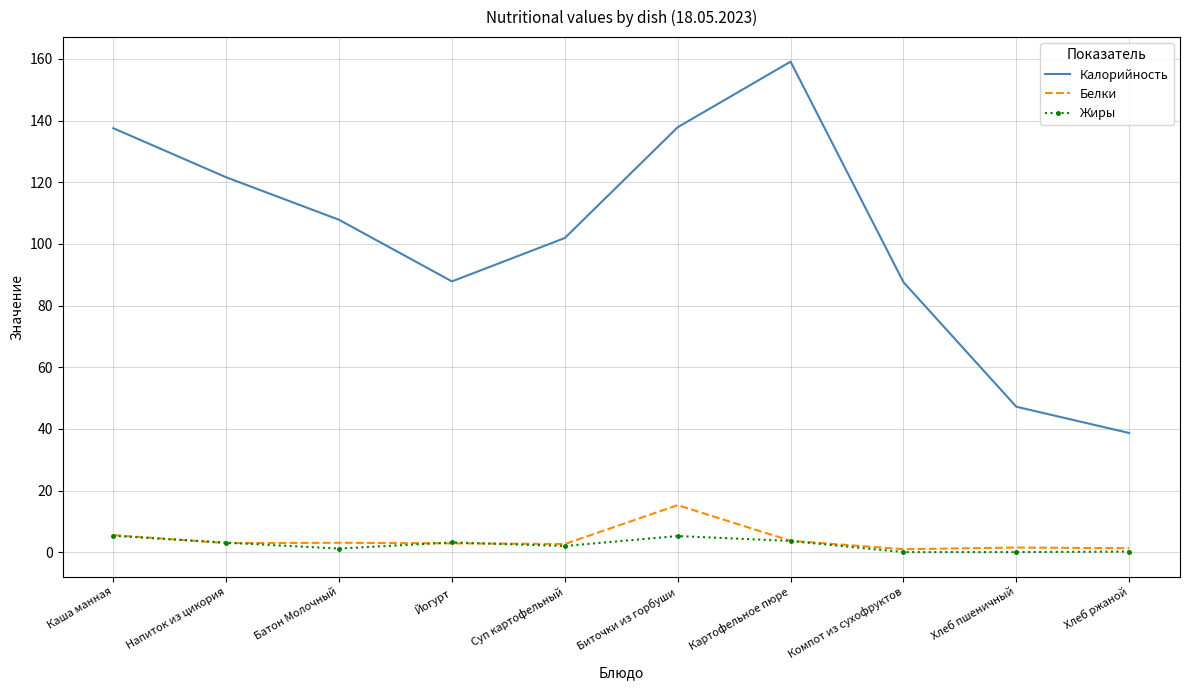

What is the sum of the Калорийность values at Хлеб пшеничный and Напиток из цикория?

168.8